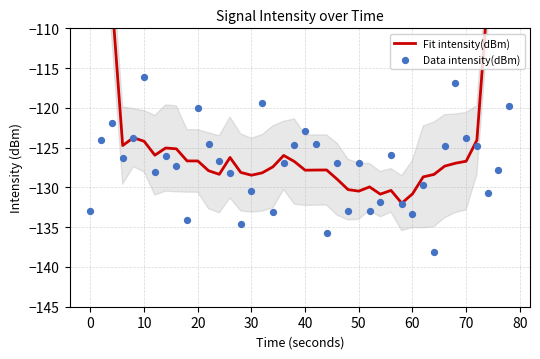

What are all the series names shown in the legend?

Fit intensity(dBm), Data intensity(dBm)